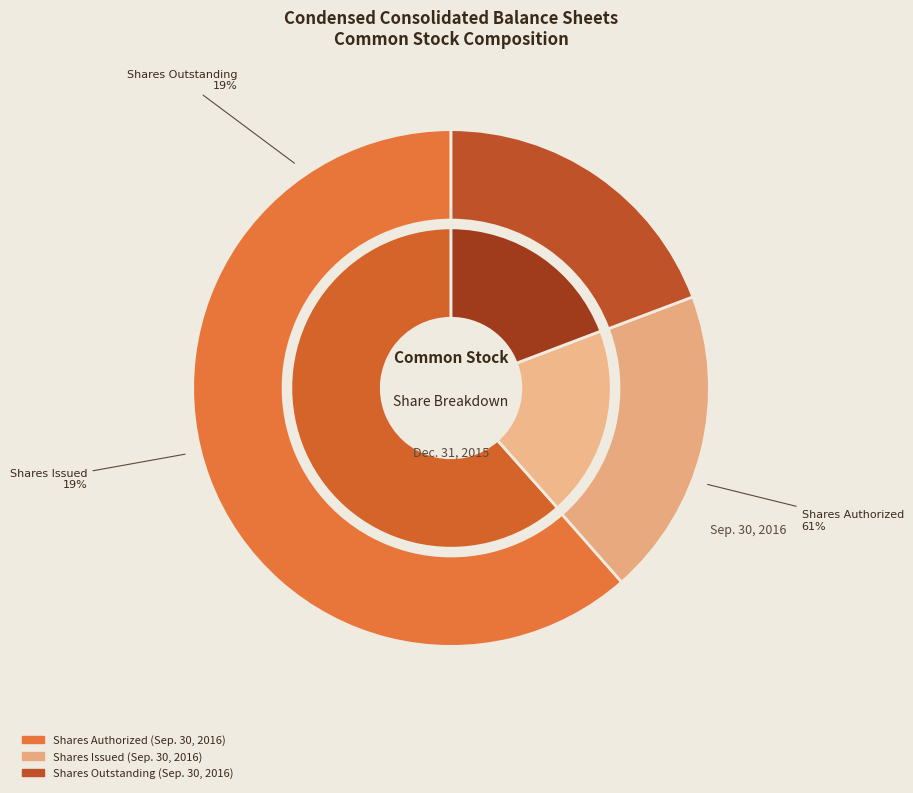

To the nearest percent, what is the difference between the Common Stock, shares authorized and Common Stock, shares outstanding (Dec. 31, 2015) slice percentages?

42%